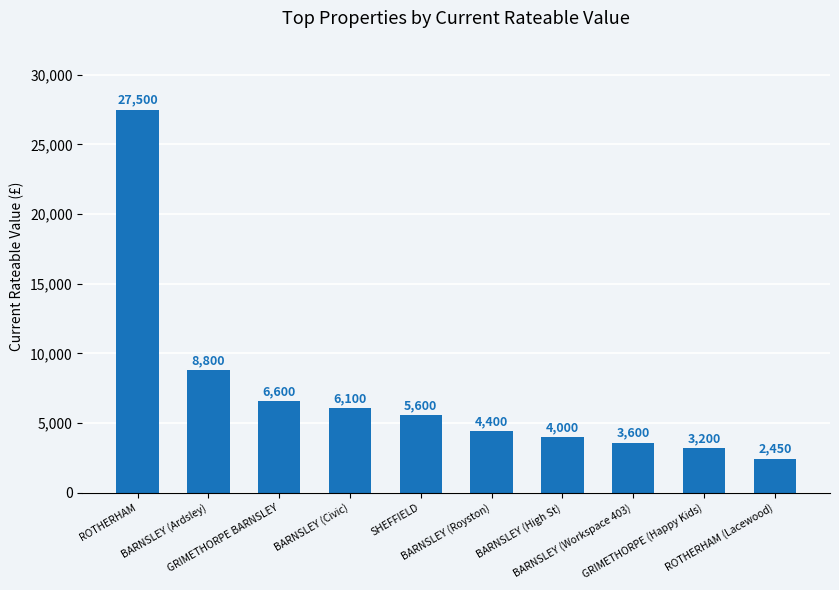

What is the change in value from BARNSLEY (Civic) to ROTHERHAM (Lacewood)?

-3650